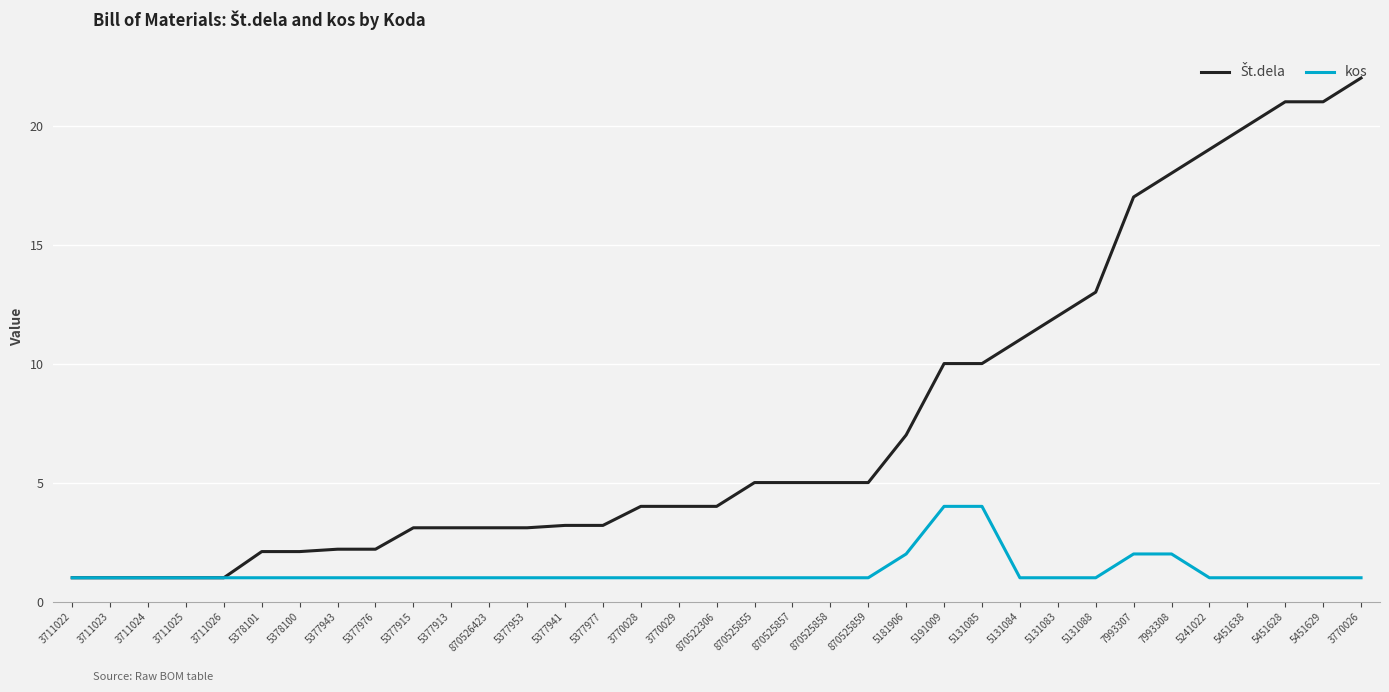

Is it true that kos equals 1.0 at 5451628?

True